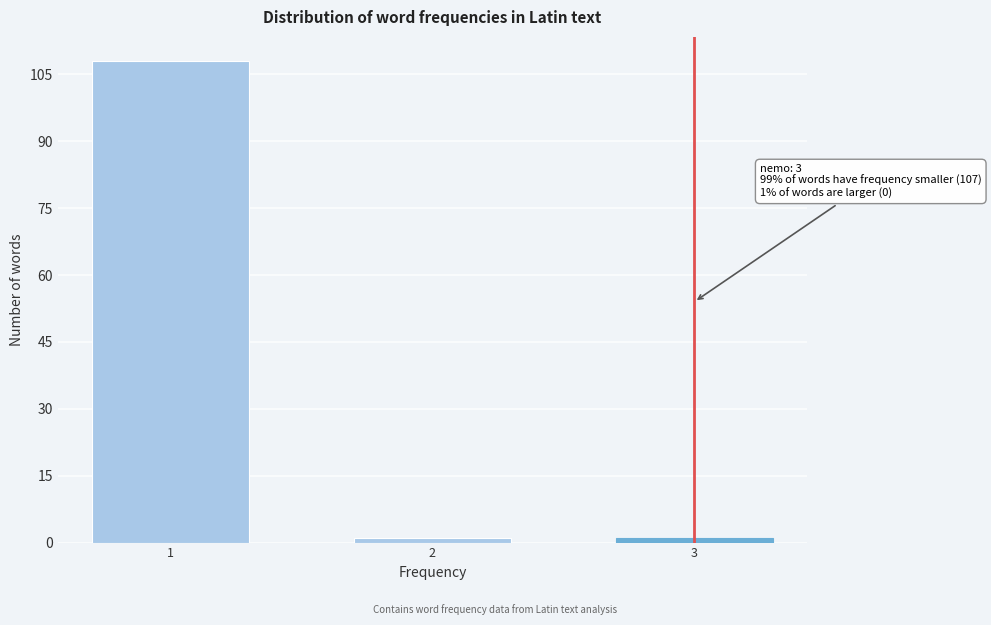

Reading left to right, transcribe all the data shown in this chart.

1=108	2=1	3=1